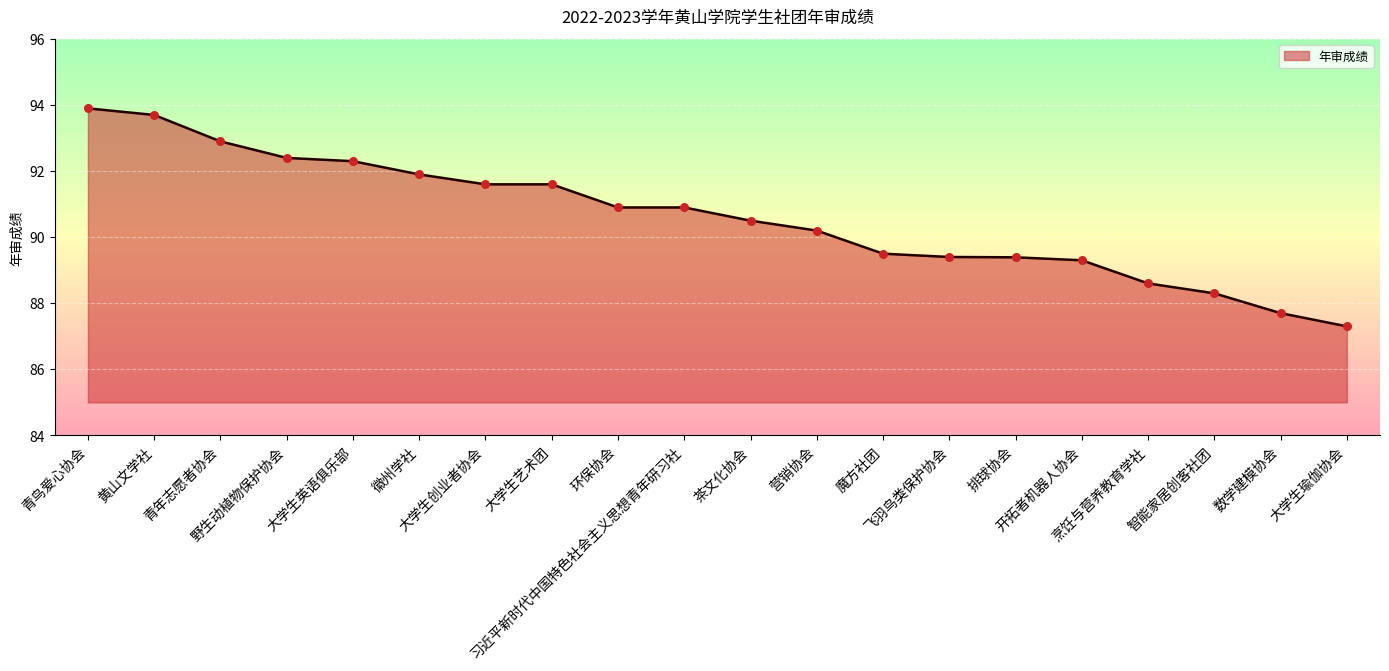

Approximately how many times larger is the value at 排球协会 compared to 黄山文学社?

1.0